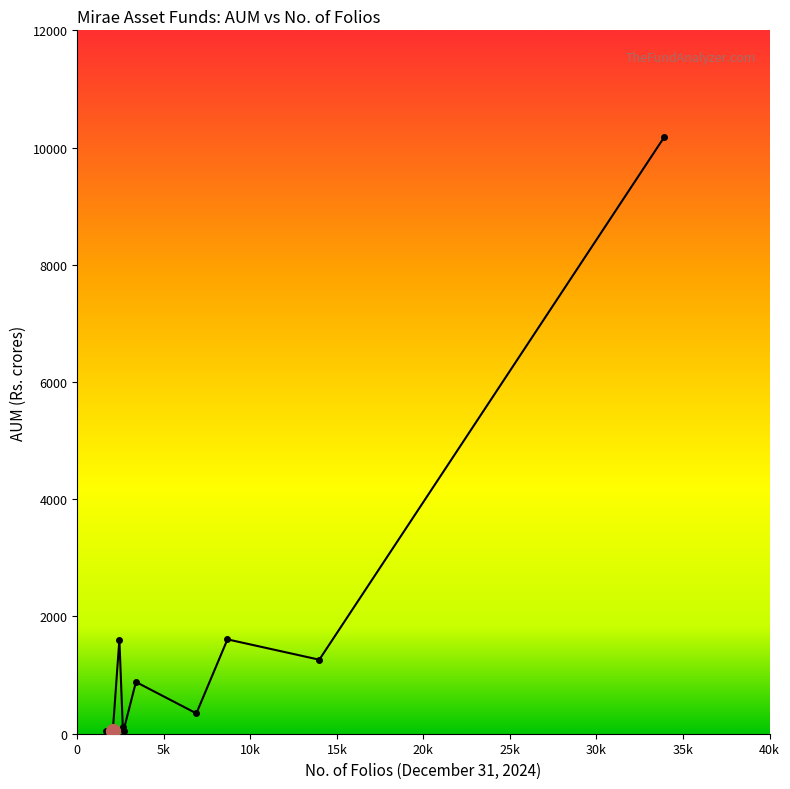

What is the difference between the second highest and minimum values?

1571.4